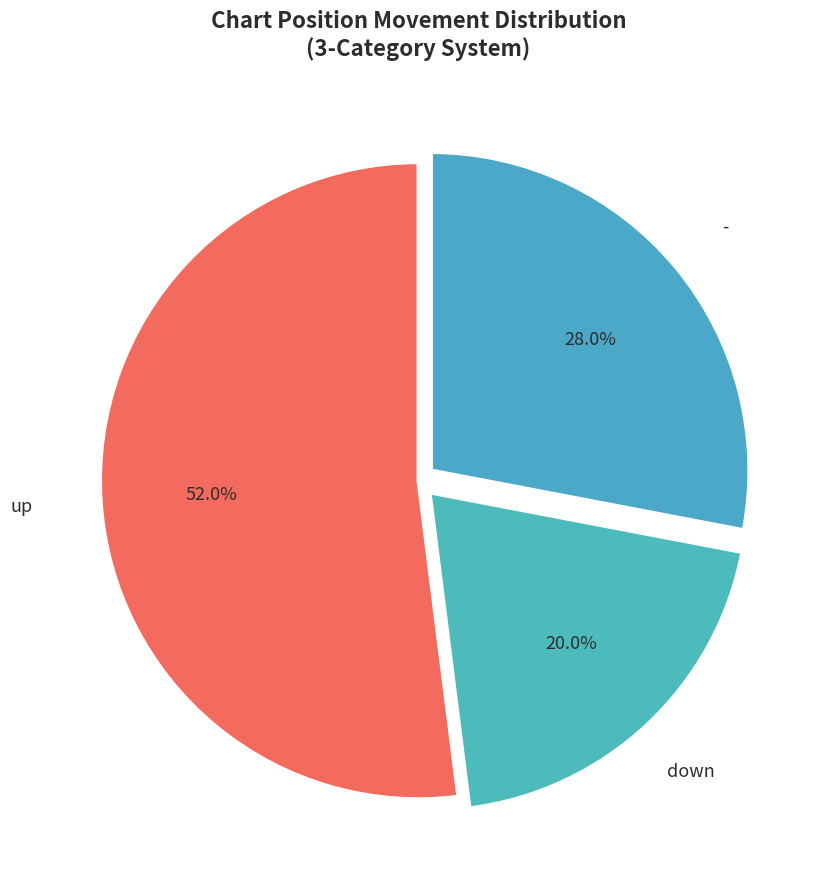

How many slices are in this pie chart?

3